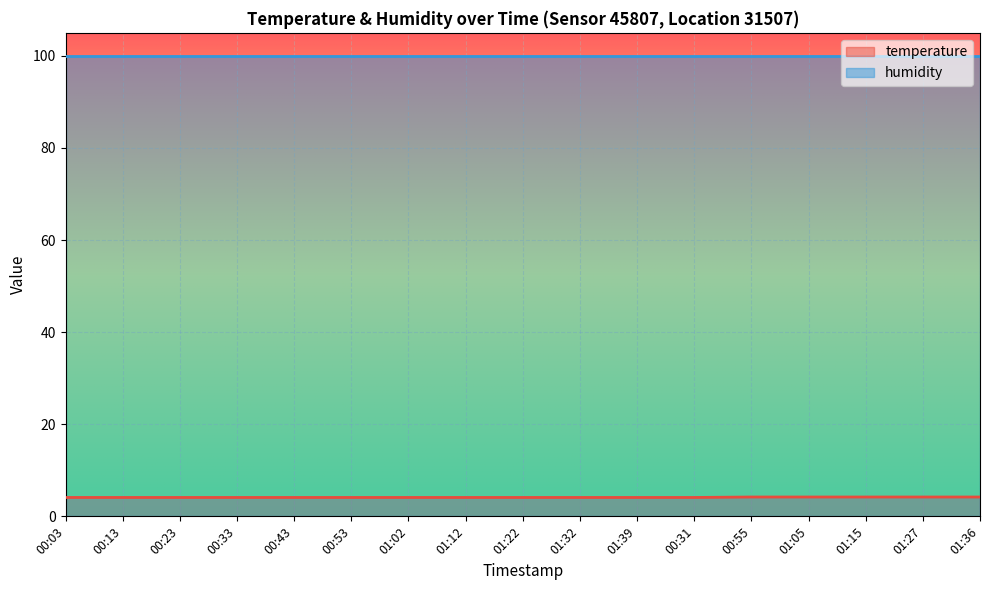

What is the sum of all values?

70.2